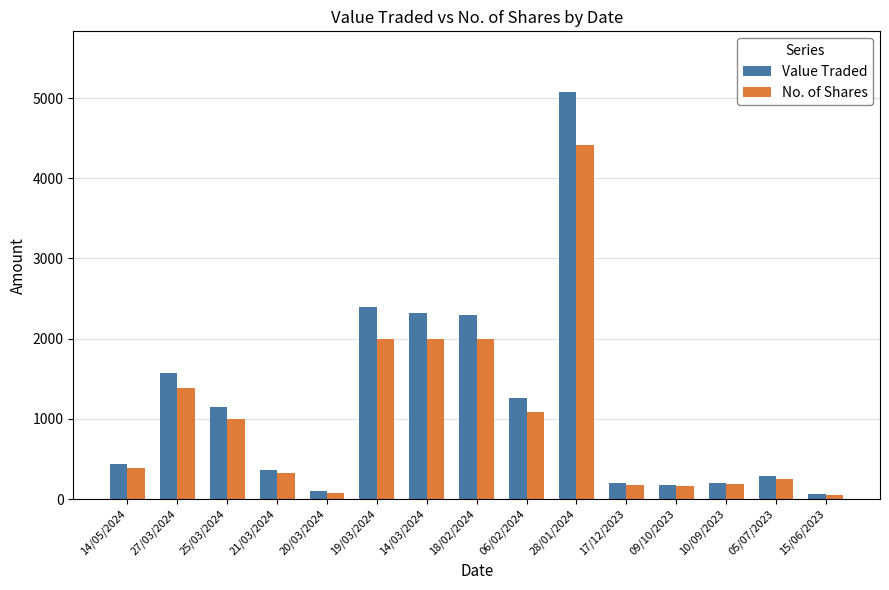

Is the value of No. of Shares at 17/12/2023 greater than the value of Value Traded at 28/01/2024?

No